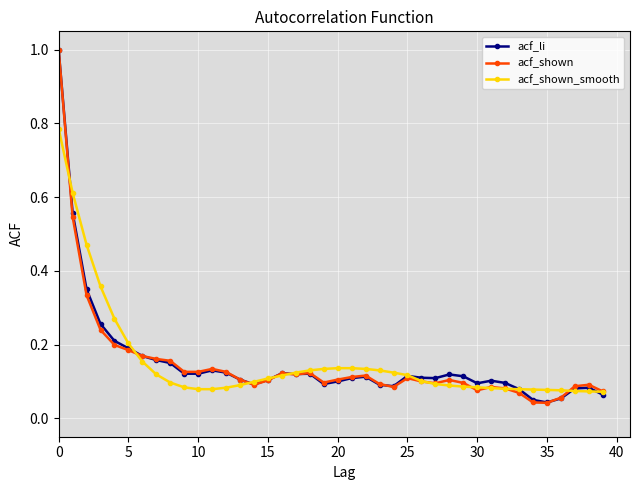

What is the maximum value shown in the chart?

1.0